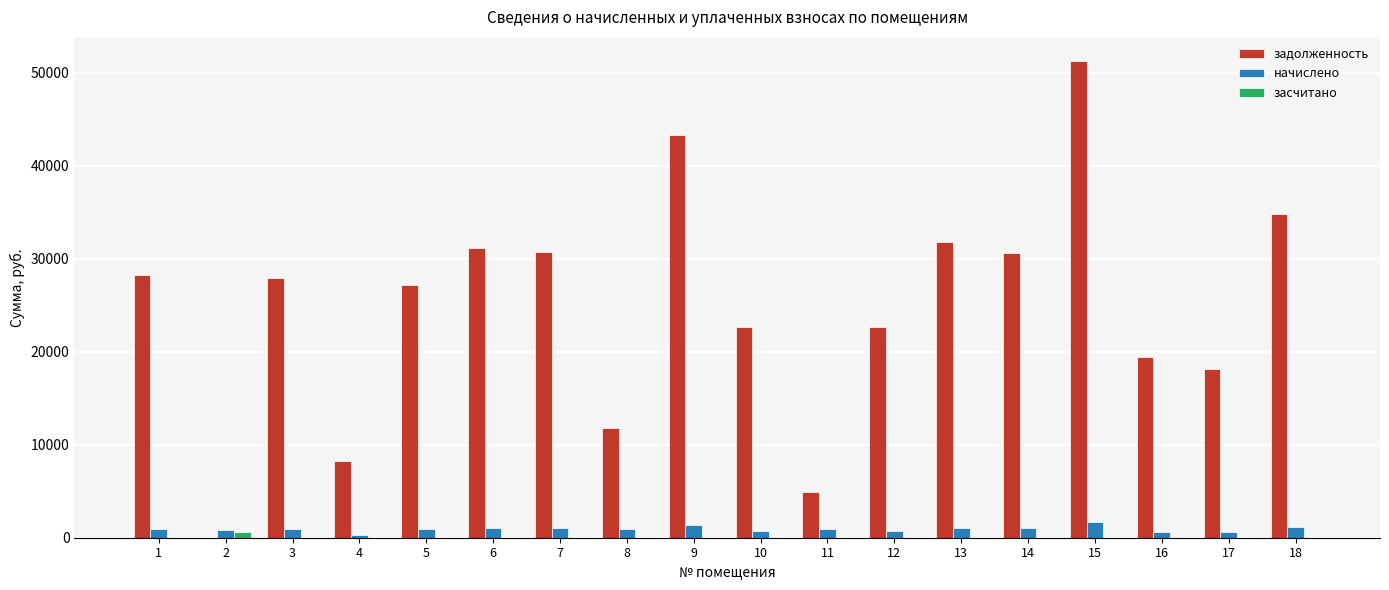

At which category is the sum across all series the highest?

15